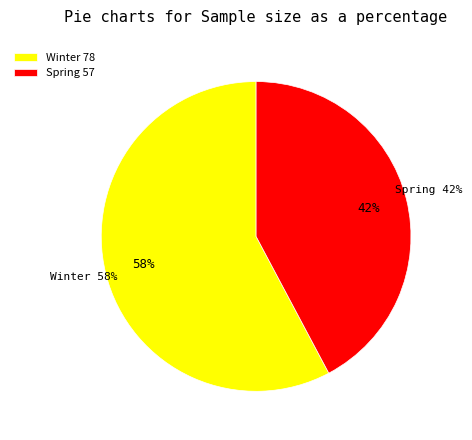

True or false: Winter accounts for 58% of the total.

True